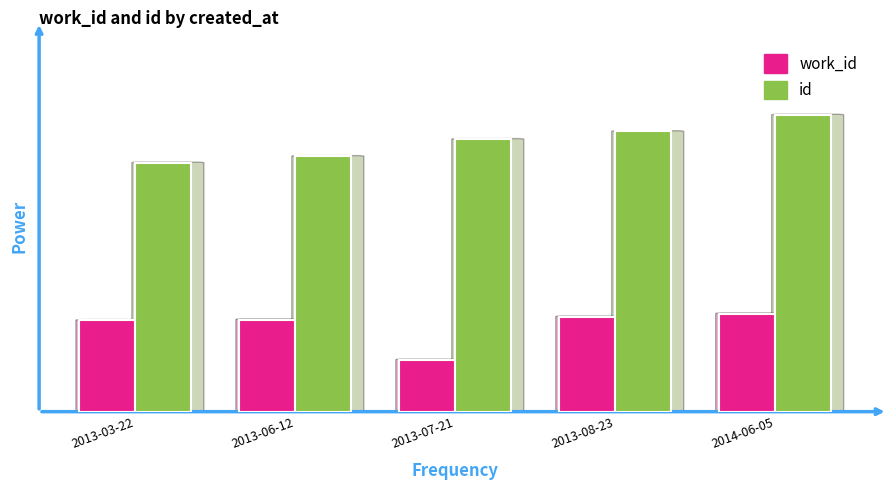

What is the total value across all series at 2013-03-22?

27.4